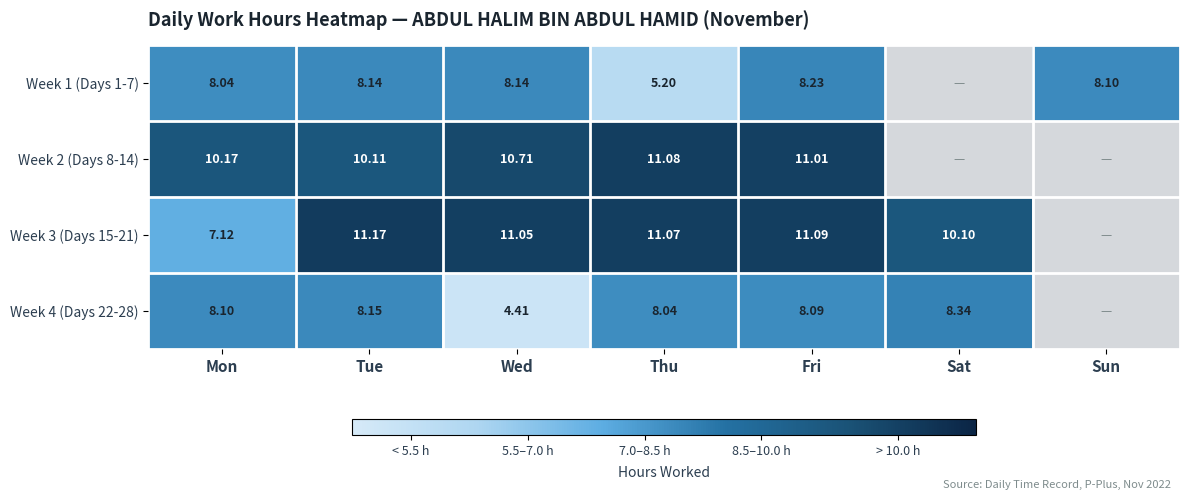

Between Fri and Sat, which series saw the biggest shift?

Week 3 (Days 15-21)